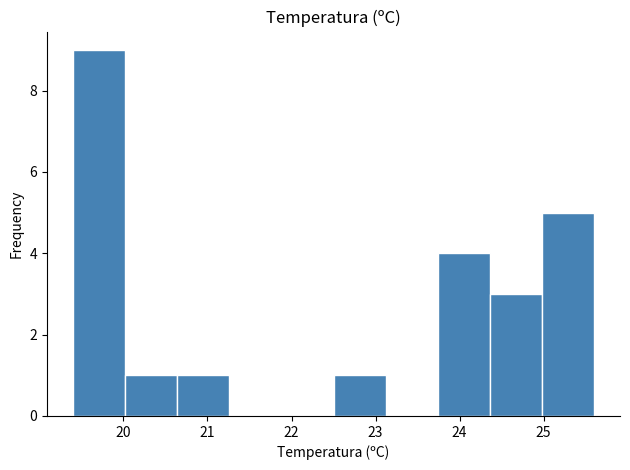

How tall is the bar that spans 22.50 to 23.12 on the x-axis? Neither the bar edges nor the heights are printed on the chart, so give them approximately, as read against the axes.

1